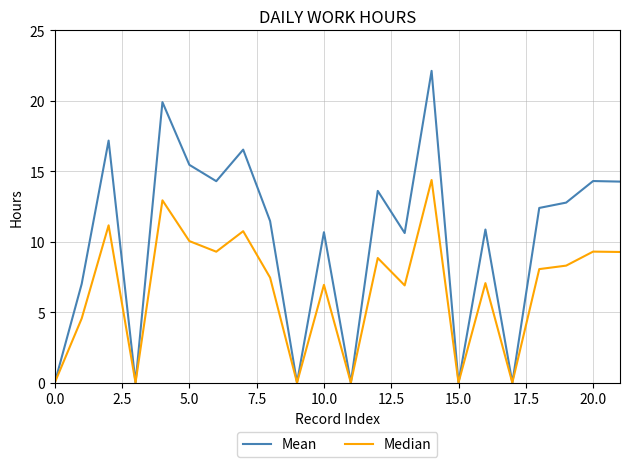

Which series has the widest spread of values?

Mean